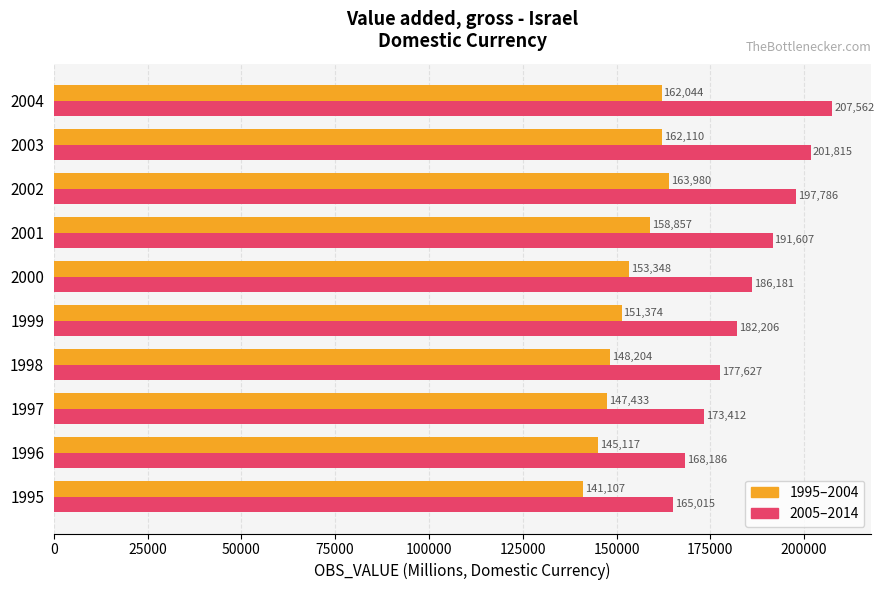

What is the maximum value shown in the chart?

207562